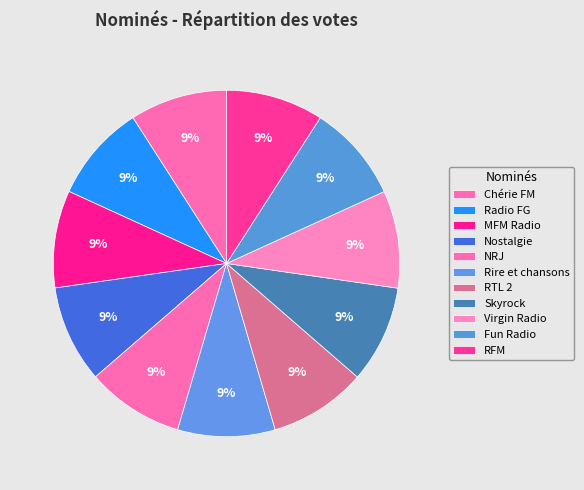

How many segments does this pie chart have?

11